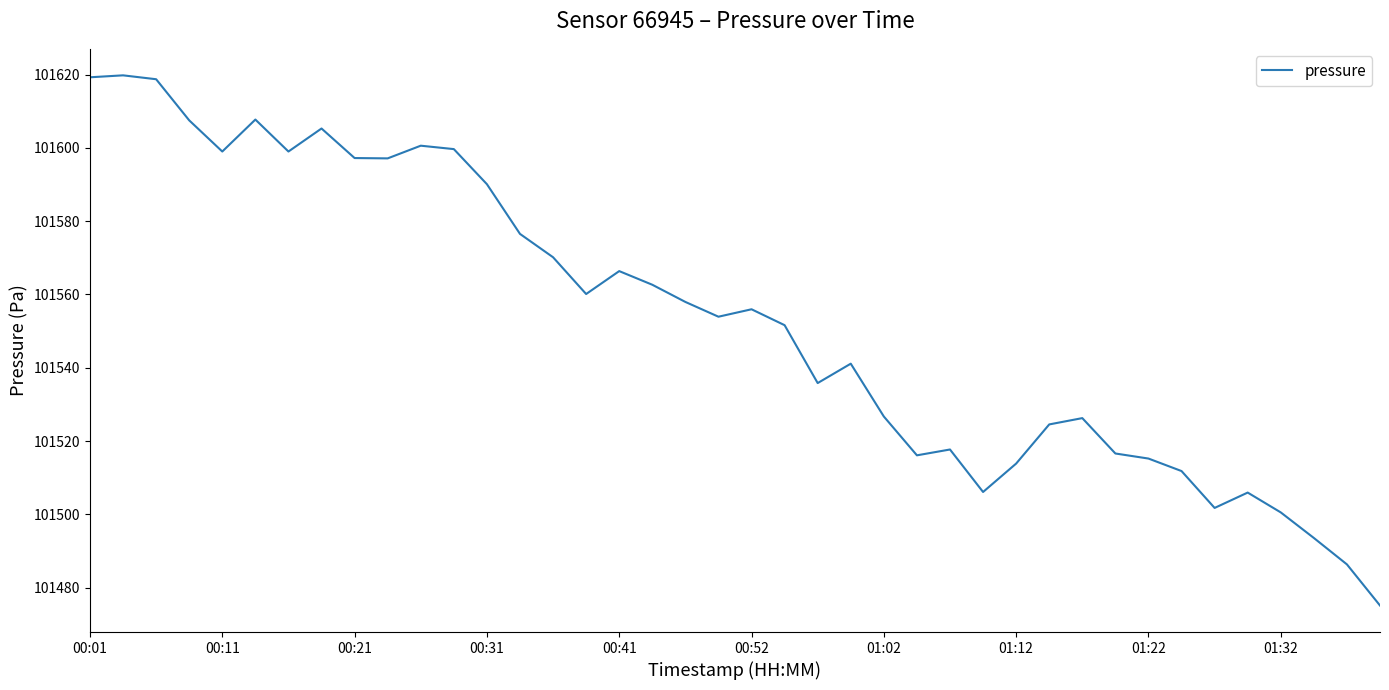

What is the greatest value displayed?

101619.8